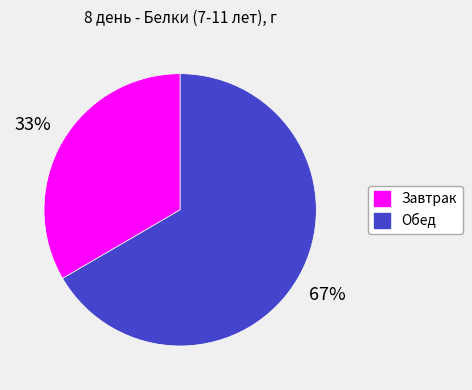

How many slices are in this pie chart?

2